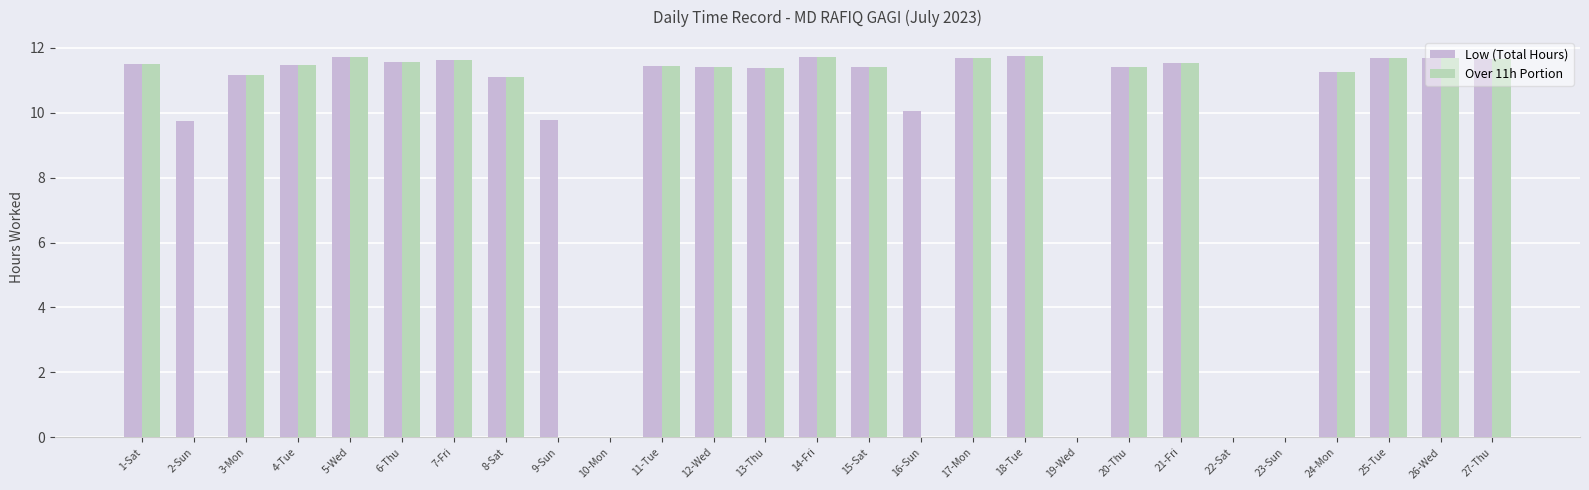

Where does the Low (Total Hours) series first go above 11?

1-Sat